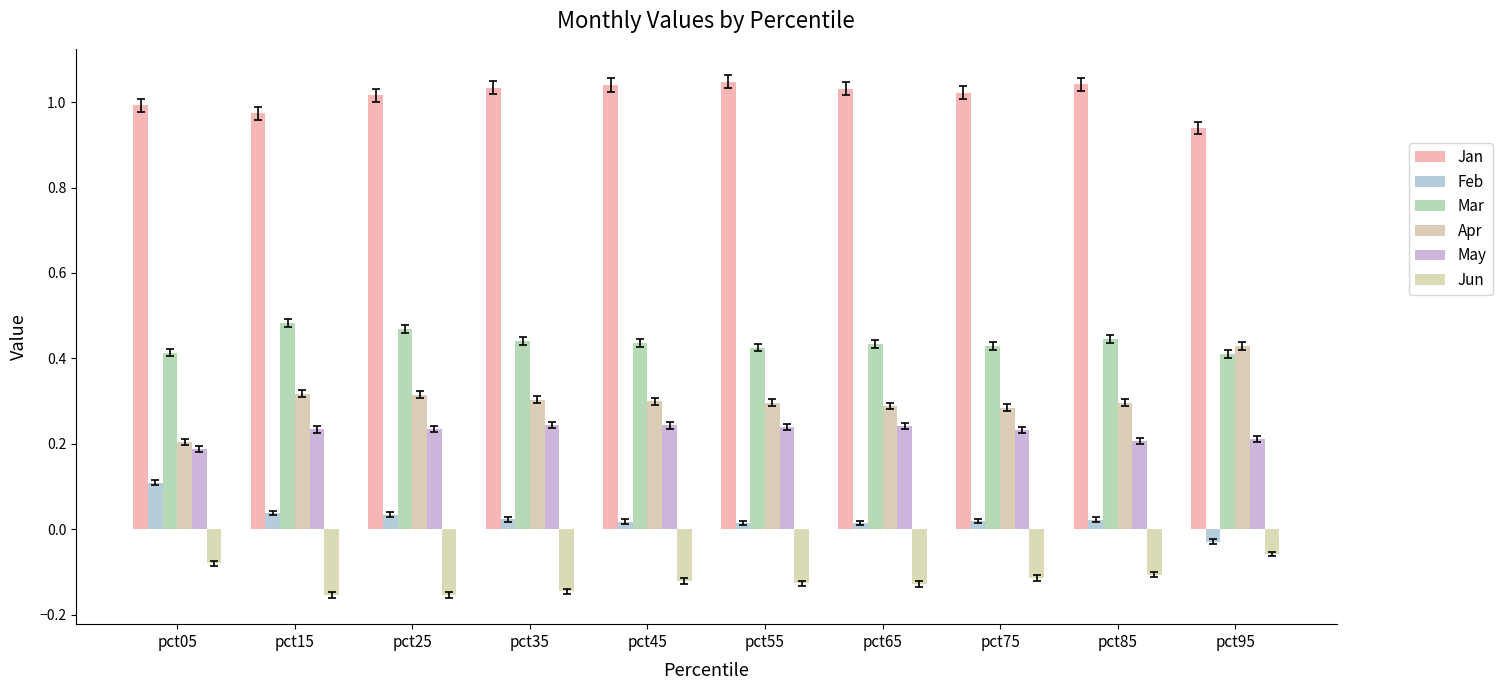

How many data points in Jan are less than 1?

3